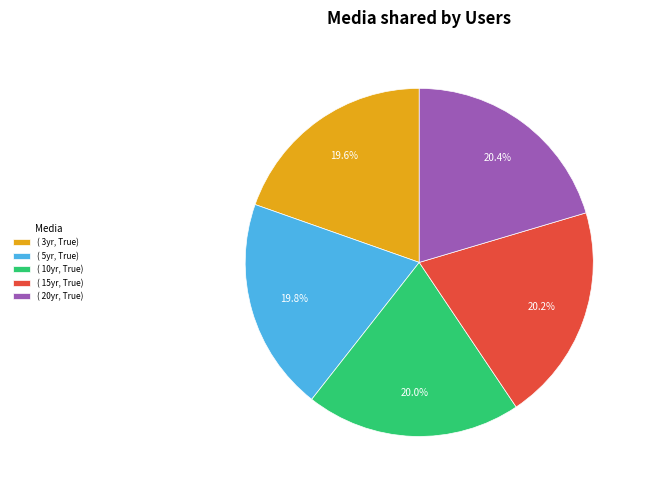

What percentage is NOT represented by ( 10yr, True)?

80.0%